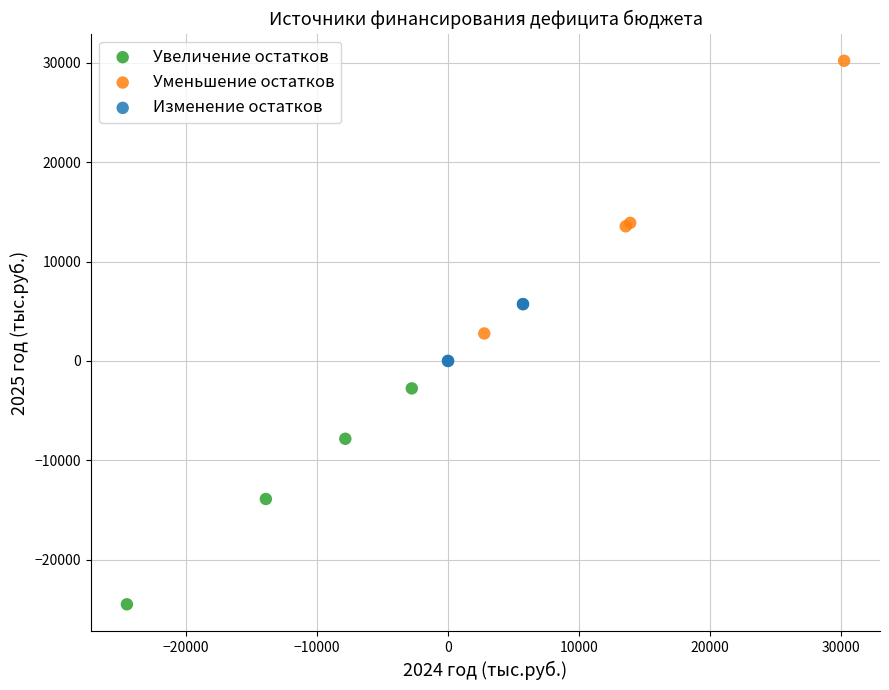

Which series reaches the maximum Y coordinate?

Уменьшение остатков